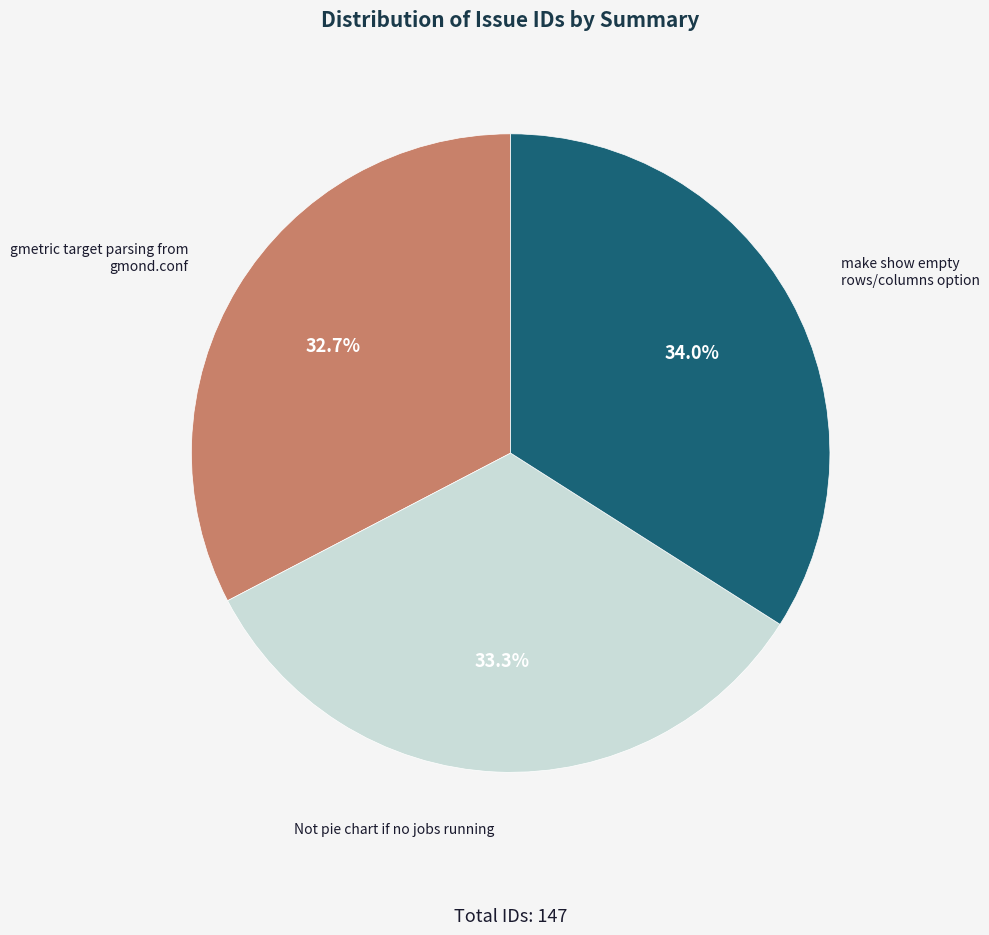

Which slice is the smallest?

gmetric target parsing from gmond.conf